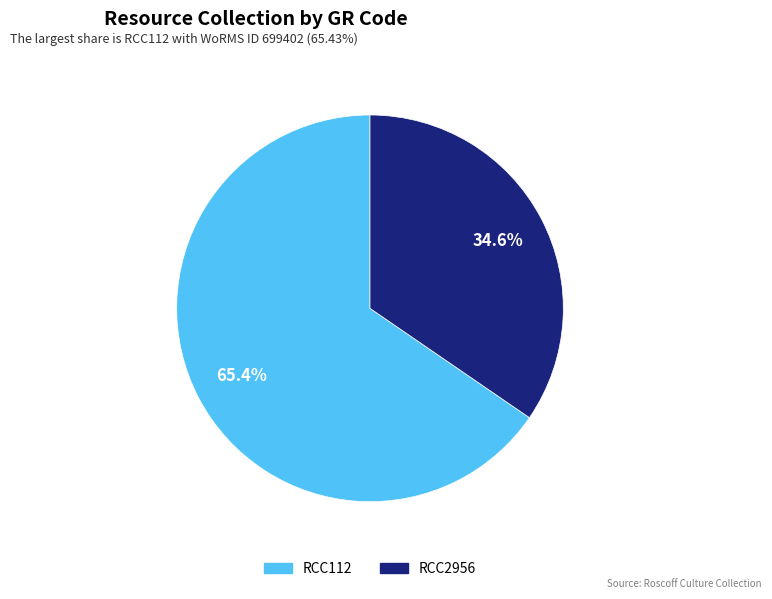

Which has a higher value, RCC112 or RCC2956?

RCC112